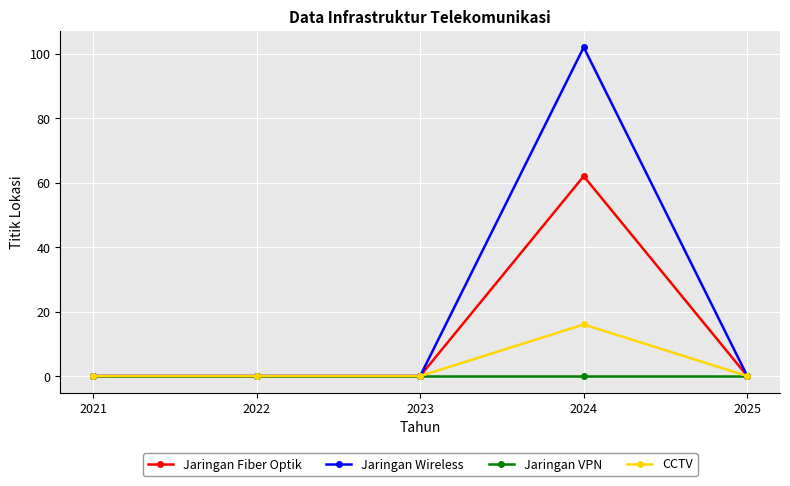

What is the greatest value displayed?

102